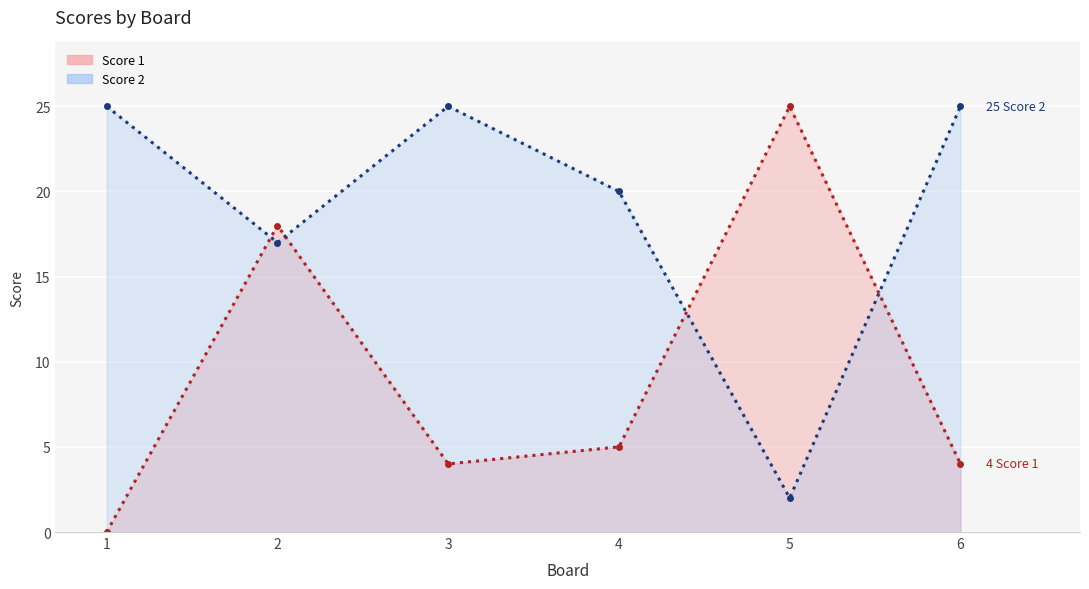

Reading left to right, extract all data points from this chart.

Score 1 trend: 1=0	2=18	3=4	4=5	5=25	6=4
Score 2 trend: 1=25	2=17	3=25	4=20	5=2	6=25